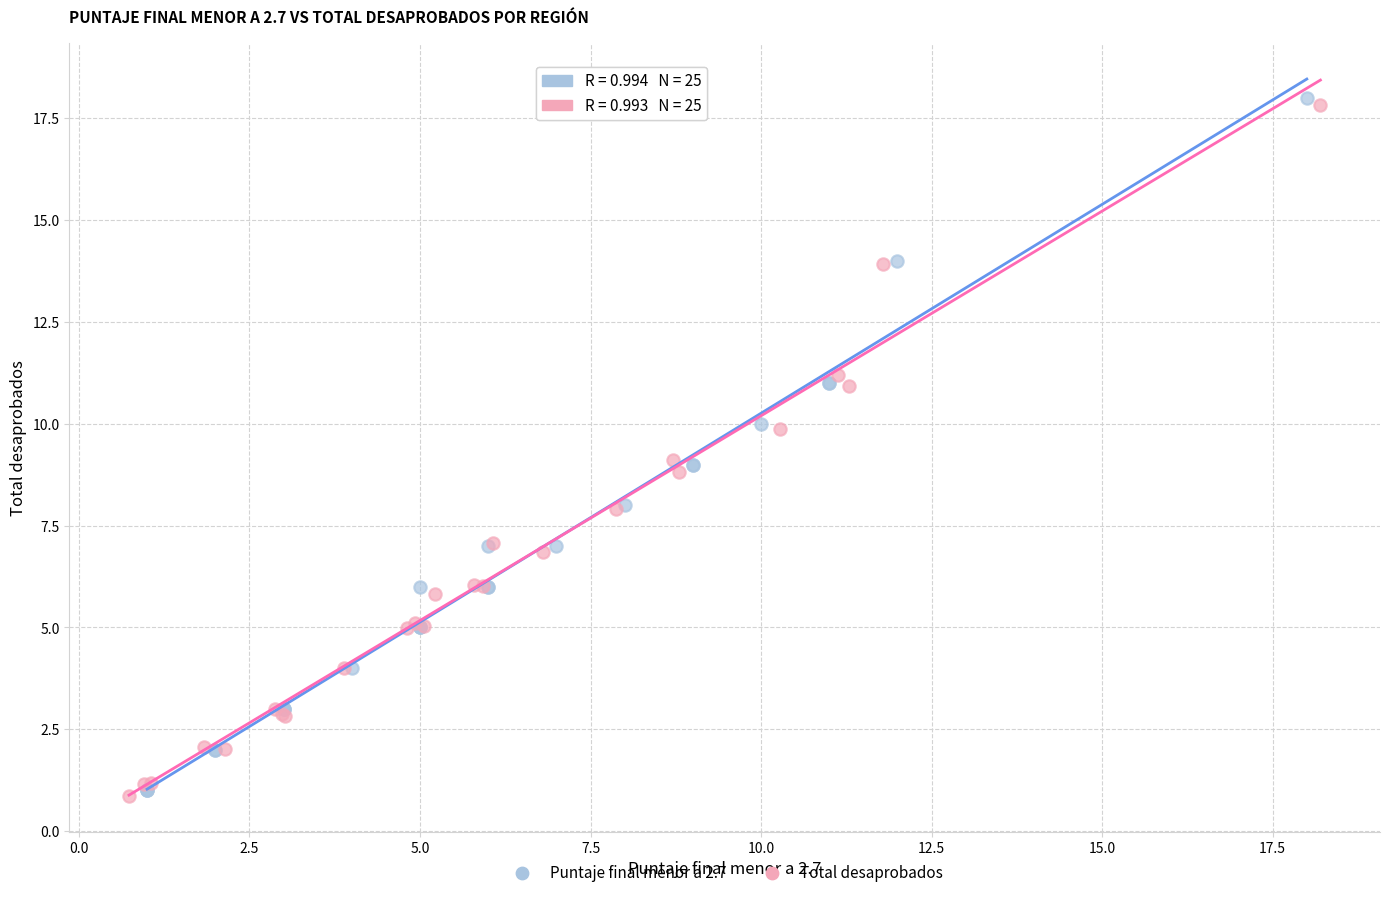

Which series has the widest spread of Y values?

Puntaje final menor a 2.7